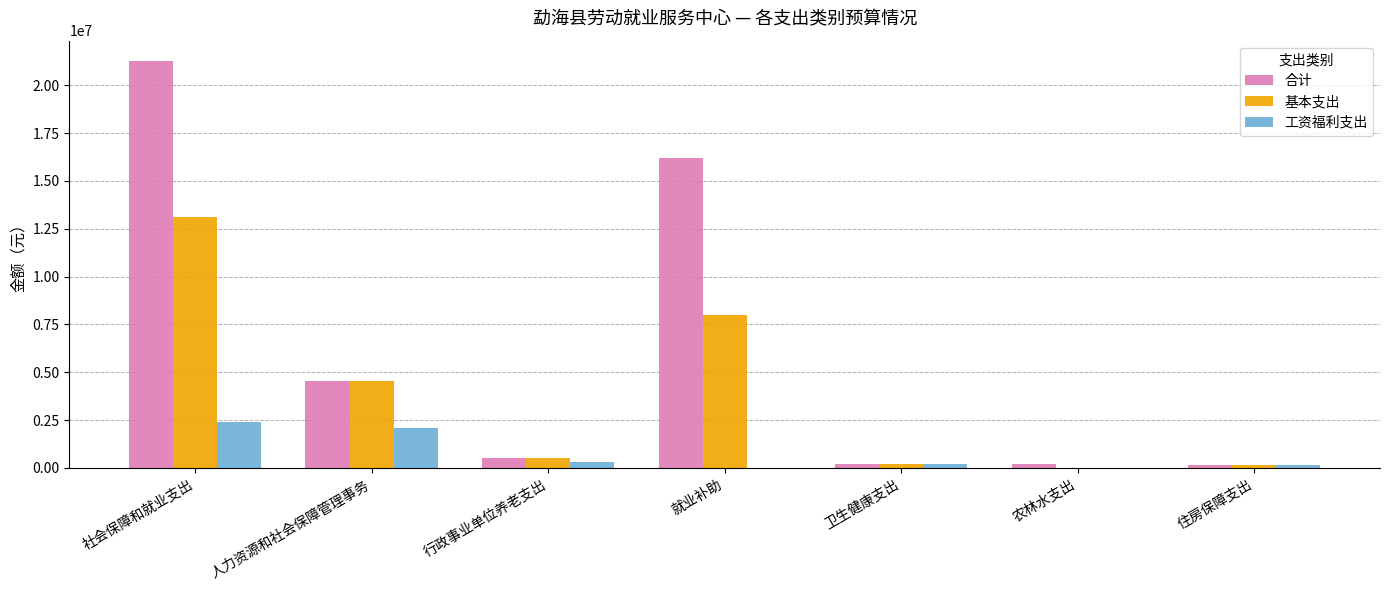

Which series changed the most between 就业补助 and 住房保障支出?

合计